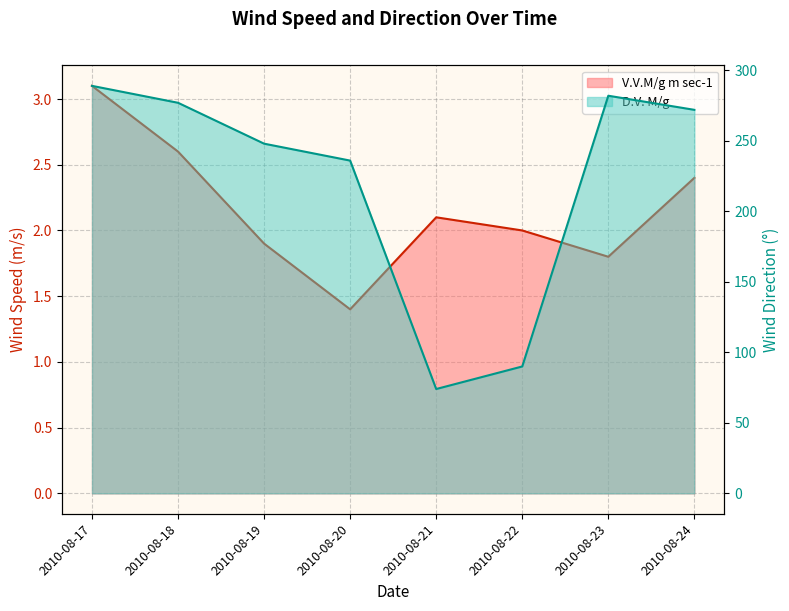

At which label does D.V. M/g first exceed 272?

2010-08-17